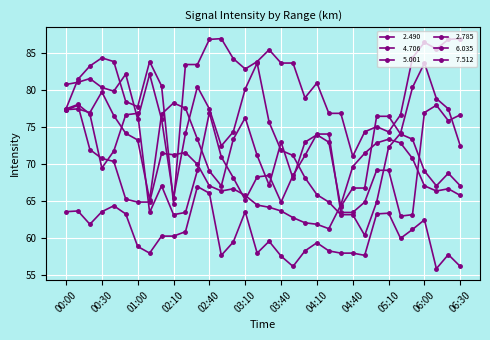

Reading left to right, list all the values displayed in this chart.

  2.490: 00:00=77.2	00:10=77.9	00:20=71.9	00:30=70.7	00:40=70.3	00:50=65.2	01:00=64.8	01:20=64.8	02:00=71.4	02:10=71.2	02:20=71.5	02:30=69.9	02:40=67.0	02:50=66.3	03:00=66.6	03:10=65.7	03:20=64.4	03:30=64.1	03:40=63.6	03:50=62.7	04:00=62.0	04:10=61.8	04:20=61.2	04:30=64.4	04:40=69.6	04:50=71.4	05:00=72.8	05:10=73.3	05:20=72.8	05:30=70.7	06:00=67.0	06:10=66.3	06:20=66.6	06:30=65.7
  4.706: 00:00=77.4	00:10=81.4	00:20=83.2	00:30=84.3	00:40=83.8	00:50=78.4	01:00=77.7	01:20=83.8	02:00=80.5	02:10=64.6	02:20=83.4	02:30=83.4	02:40=86.8	02:50=86.9	03:00=84.2	03:10=82.8	03:20=83.8	03:30=85.4	03:40=83.6	03:50=83.6	04:00=78.9	04:10=80.9	04:20=76.8	04:30=76.8	04:40=71.0	04:50=74.3	05:00=75.0	05:10=74.3	05:20=76.6	05:30=84.3	06:00=86.4	06:10=85.5	06:20=86.8	06:30=86.9
  5.001: 00:00=80.7	00:10=81.0	00:20=81.5	00:30=80.3	00:40=79.8	00:50=82.1	01:00=76.0	01:20=82.1	02:00=76.0	02:10=65.4	02:20=74.1	02:30=80.4	02:40=77.4	02:50=72.4	03:00=74.3	03:10=80.1	03:20=83.6	03:30=75.6	03:40=71.8	03:50=71.1	04:00=68.1	04:10=65.8	04:20=64.8	04:30=63.1	04:40=63.1	04:50=60.3	05:00=64.8	05:10=72.2	05:20=74.1	05:30=80.3	06:00=83.6	06:10=78.8	06:20=77.4	06:30=72.4
  2.785: 00:00=77.3	00:10=77.4	00:20=76.9	00:30=79.7	00:40=76.5	00:50=74.1	01:00=73.2	01:20=65.1	02:00=76.7	02:10=78.2	02:20=77.5	02:30=73.3	02:40=69.0	02:50=67.0	03:00=73.3	03:10=76.2	03:20=71.1	03:30=67.1	03:40=72.9	03:50=68.0	04:00=72.9	04:10=73.9	04:20=72.9	04:30=64.2	04:40=66.7	04:50=66.7	05:00=76.4	05:10=76.4	05:20=74.0	05:30=73.3	06:00=69.0	06:10=67.0	06:20=68.7	06:30=67.0
  6.035: 00:00=77.4	00:10=78.0	00:20=76.7	00:30=69.4	00:40=71.7	00:50=76.6	01:00=76.8	01:20=63.4	02:00=67.0	02:10=63.1	02:20=63.4	02:30=69.1	02:40=76.9	02:50=70.9	03:00=68.1	03:10=65.1	03:20=68.2	03:30=68.4	03:40=64.8	03:50=68.4	04:00=71.1	04:10=74.0	04:20=74.0	04:30=63.4	04:40=63.4	04:50=64.8	05:00=69.1	05:10=69.1	05:20=62.9	05:30=63.1	06:00=76.9	06:10=77.9	06:20=75.8	06:30=76.6
  7.512: 00:00=63.5	00:10=63.6	00:20=61.8	00:30=63.5	00:40=64.3	00:50=63.2	01:00=58.8	01:20=57.9	02:00=60.2	02:10=60.2	02:20=60.8	02:30=66.9	02:40=66.0	02:50=57.6	03:00=59.4	03:10=63.5	03:20=57.9	03:30=59.5	03:40=57.5	03:50=56.1	04:00=58.2	04:10=59.3	04:20=58.2	04:30=57.9	04:40=57.9	04:50=57.6	05:00=63.2	05:10=63.3	05:20=59.9	05:30=61.1	06:00=62.4	06:10=55.8	06:20=57.7	06:30=56.1